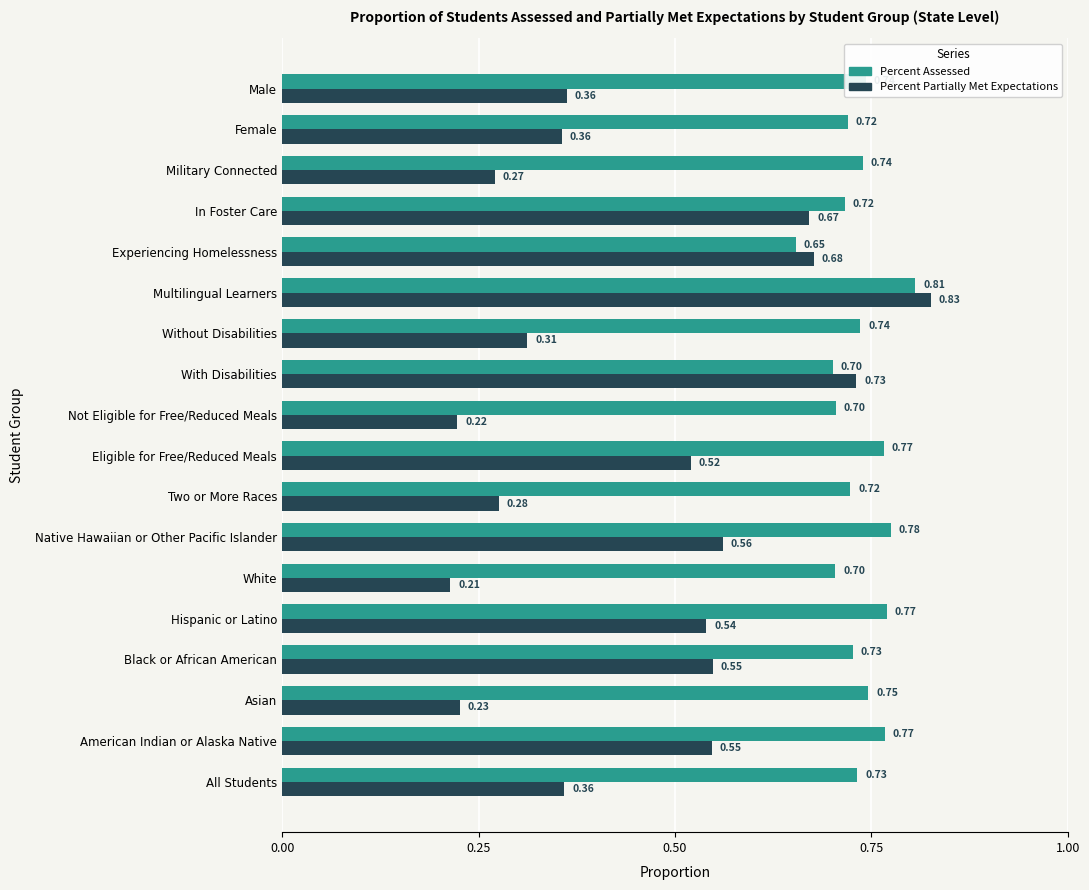

At which category does the chart reach its minimum across all series?

White